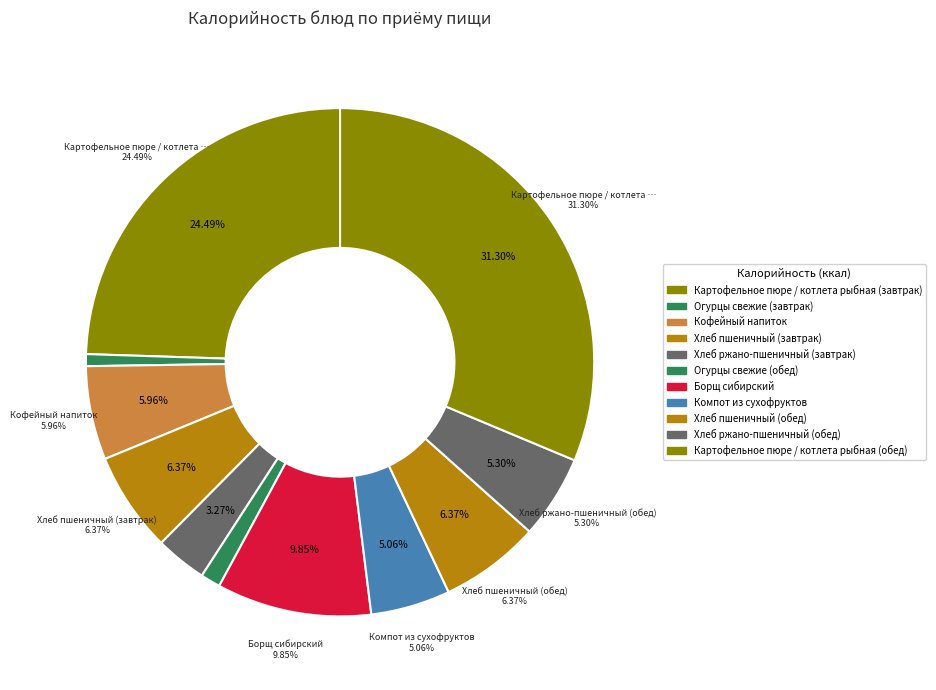

What is the total percentage of Борщ сибирский and Картофельное пюре / котлета рыбная (завтрак)?

34.3%